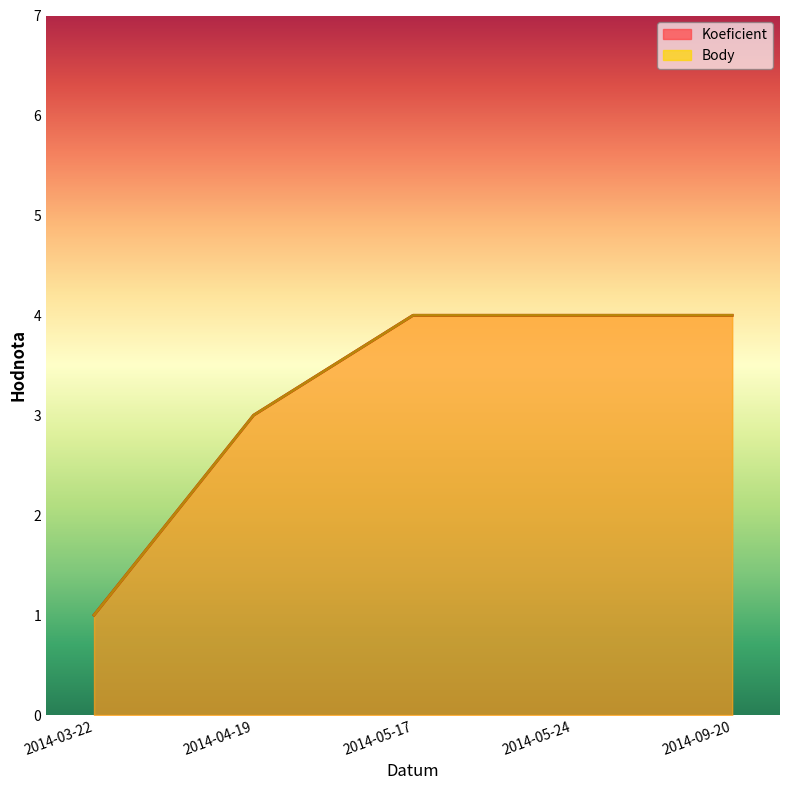

What is the minimum value shown in the chart?

1